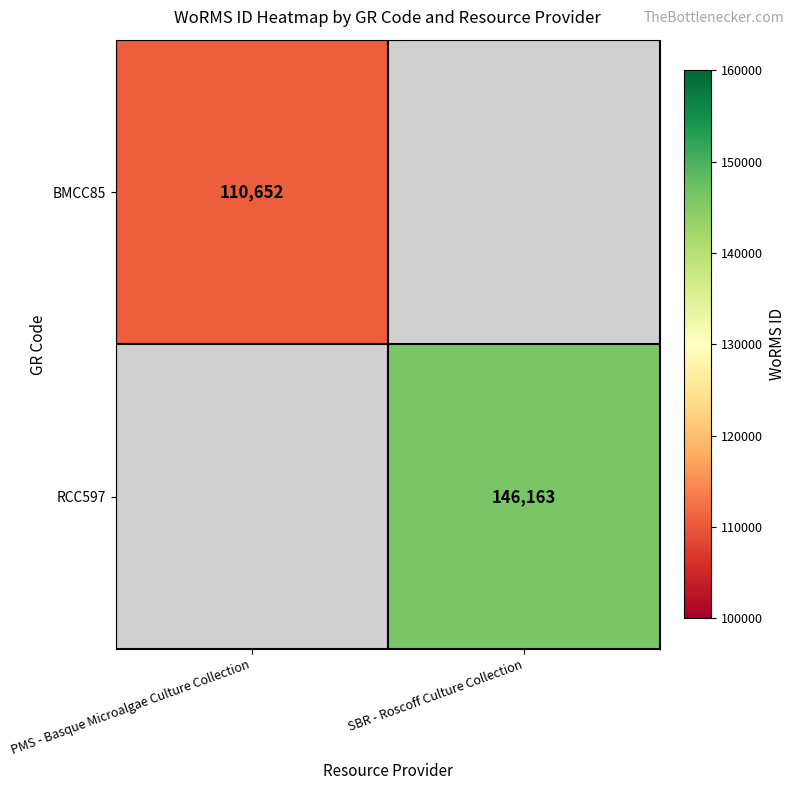

The value of RCC597 at SBR - Roscoff Culture Collection is 59705. True or false?

False